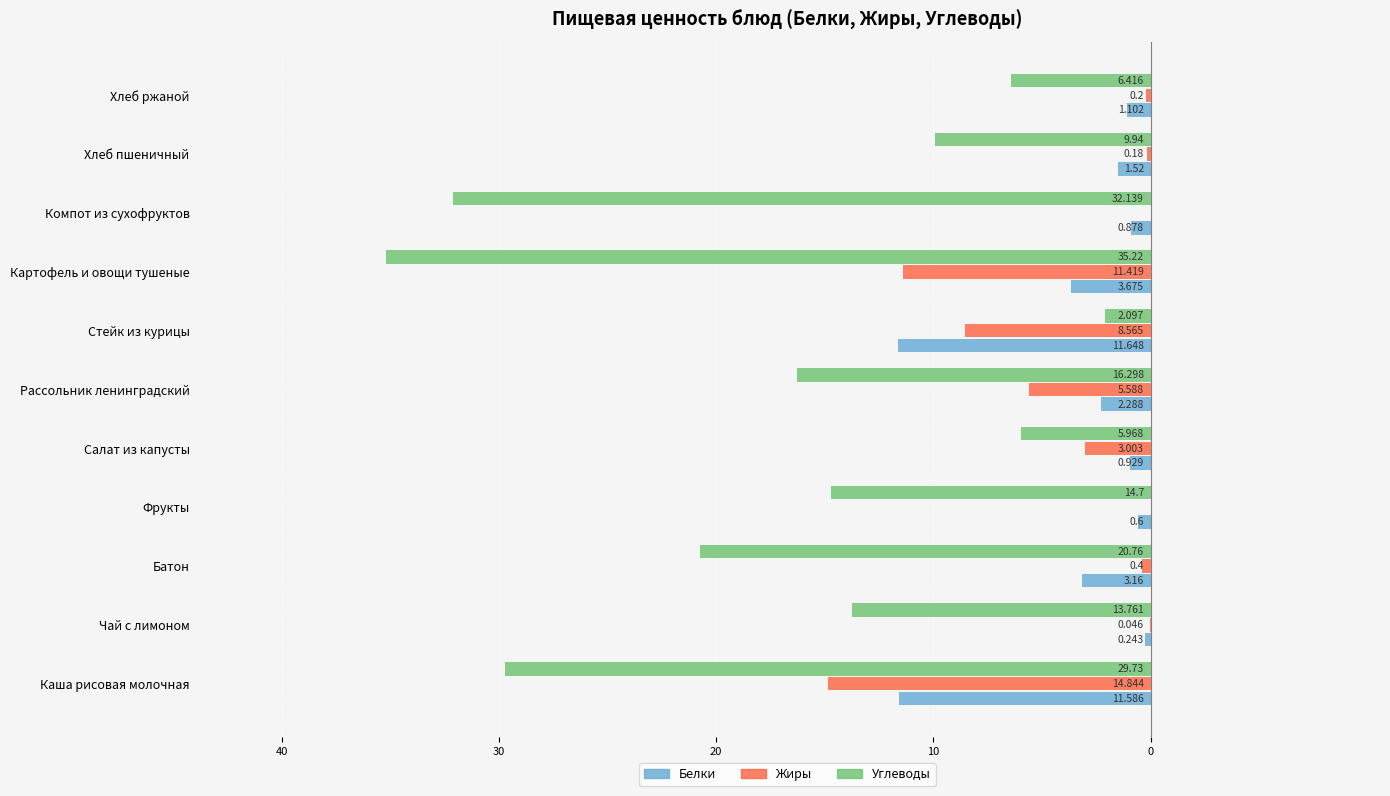

What are all the series names shown in the legend?

Белки, Жиры, Углеводы